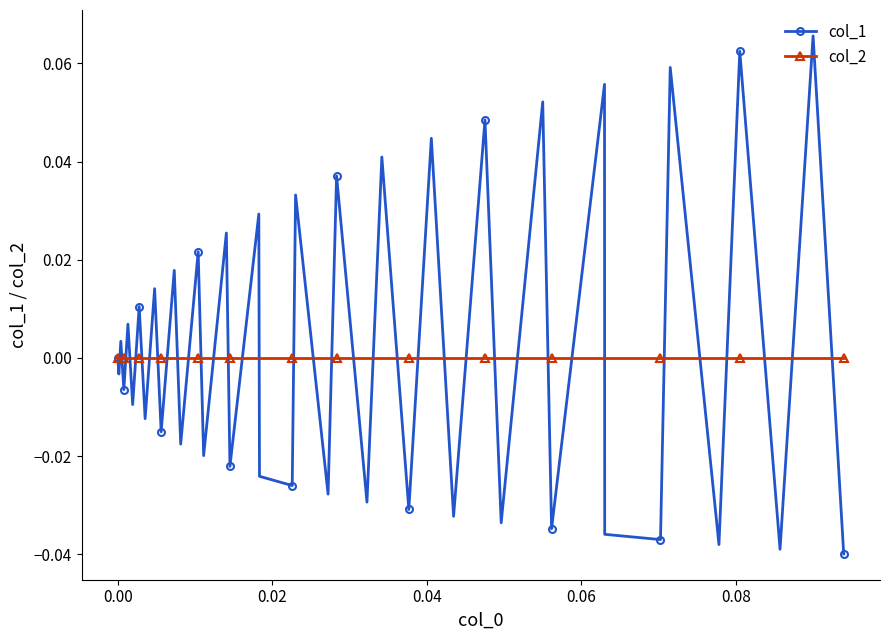

Which series ends up on top after the final intersection of col_1 and col_2?

col_2